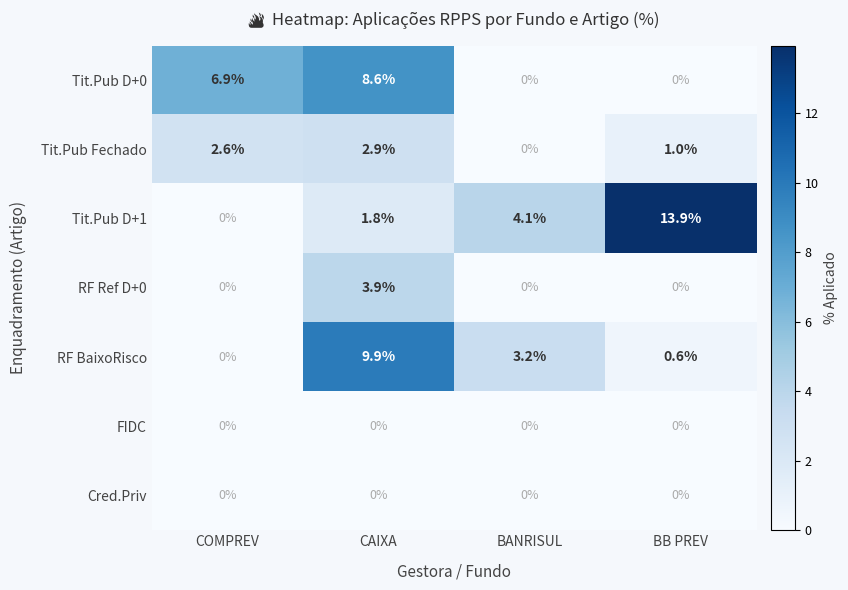

Reading left to right, transcribe all the data shown in this chart.

Tit.Pub D+0: COMPREV=6.9	CAIXA=8.6	BANRISUL=0.0	BB PREV=0.0
Tit.Pub Fechado: COMPREV=2.6	CAIXA=2.9	BANRISUL=0.0	BB PREV=1.0
Tit.Pub D+1: COMPREV=0.0	CAIXA=1.8	BANRISUL=4.1	BB PREV=13.9
RF Ref D+0: COMPREV=0.0	CAIXA=3.9	BANRISUL=0.0	BB PREV=0.0
RF BaixoRisco: COMPREV=0.0	CAIXA=9.9	BANRISUL=3.2	BB PREV=0.6
FIDC: COMPREV=0.0	CAIXA=0.0	BANRISUL=0.0	BB PREV=0.0
Cred.Priv: COMPREV=0.0	CAIXA=0.0	BANRISUL=0.0	BB PREV=0.0